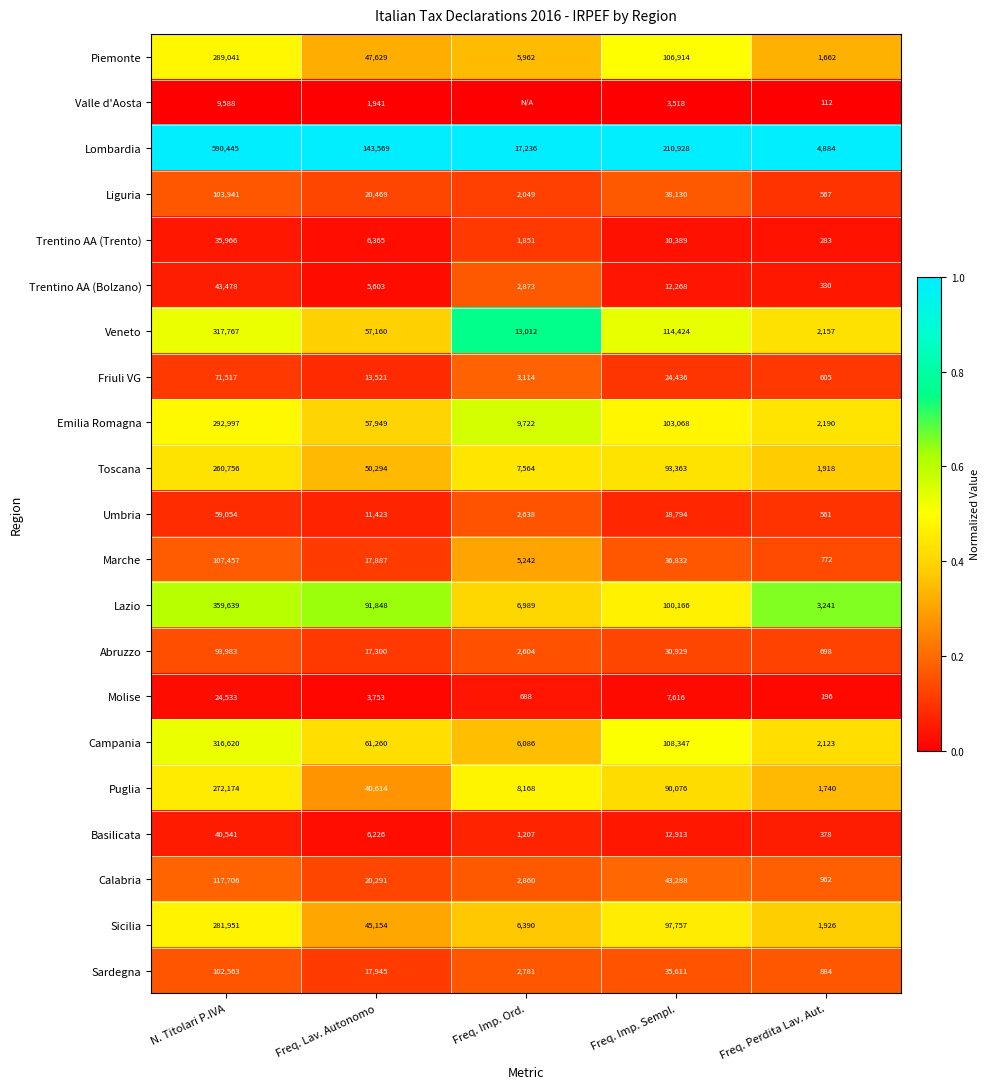

What is the difference between the Trentino AA (Trento) values at Freq. Imp. Ord. and Freq. Lav. Autonomo?

4514